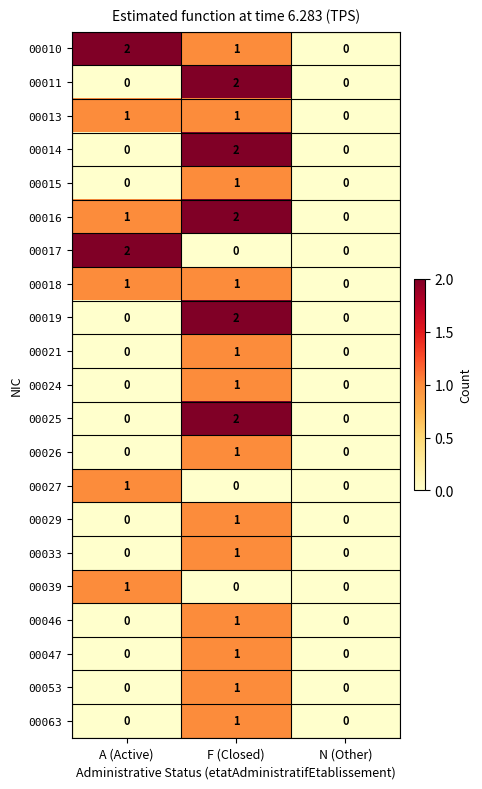

At which label is 00010 closest to 1?

F (Closed)